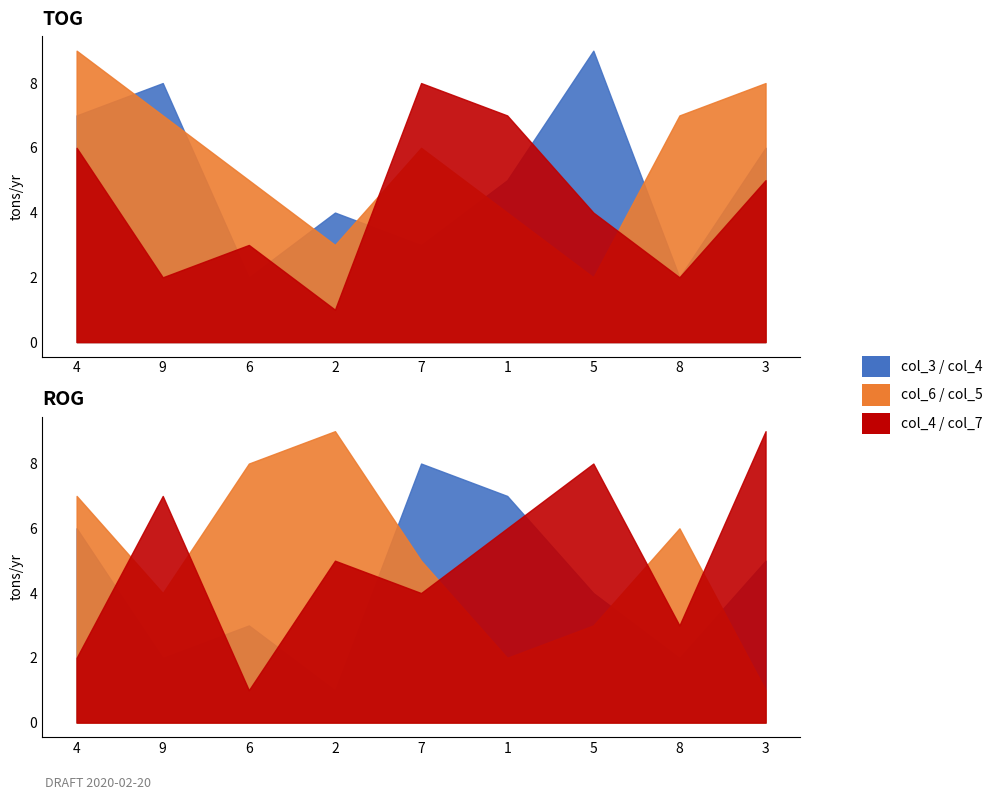

Which category has the highest value across all series?

4